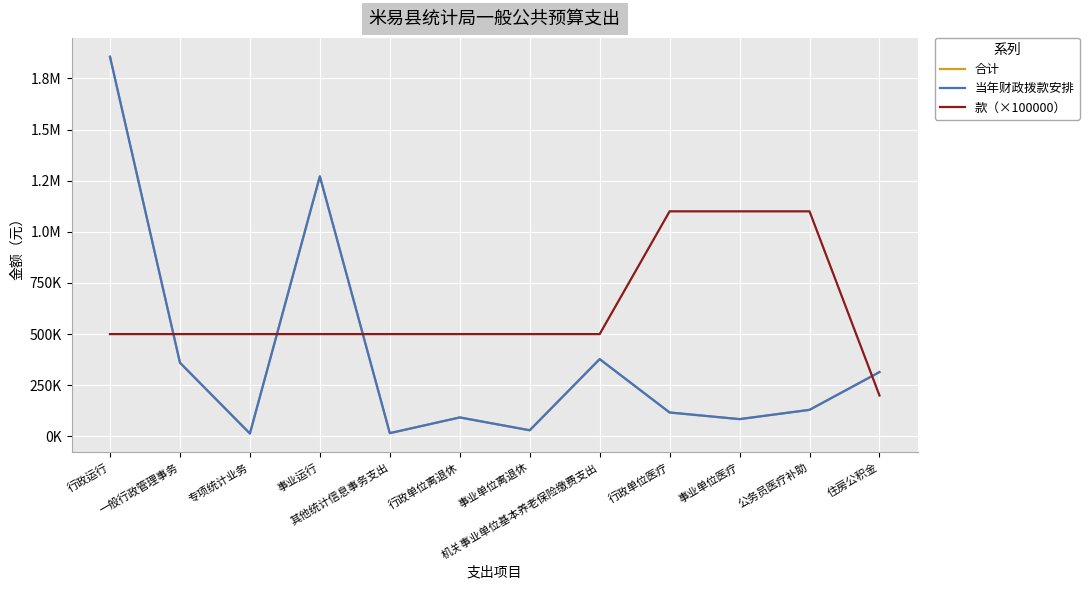

Is it true that 合计 equals 588634.1 at 一般行政管理事务?

False